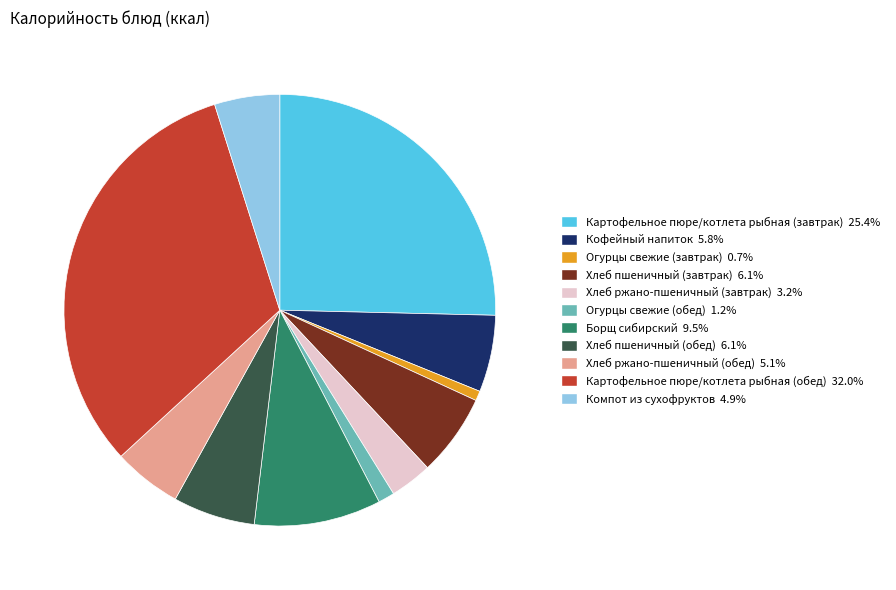

Combined, do Огурцы свежие (завтрак) and Огурцы свежие (обед) account for over 50%?

No